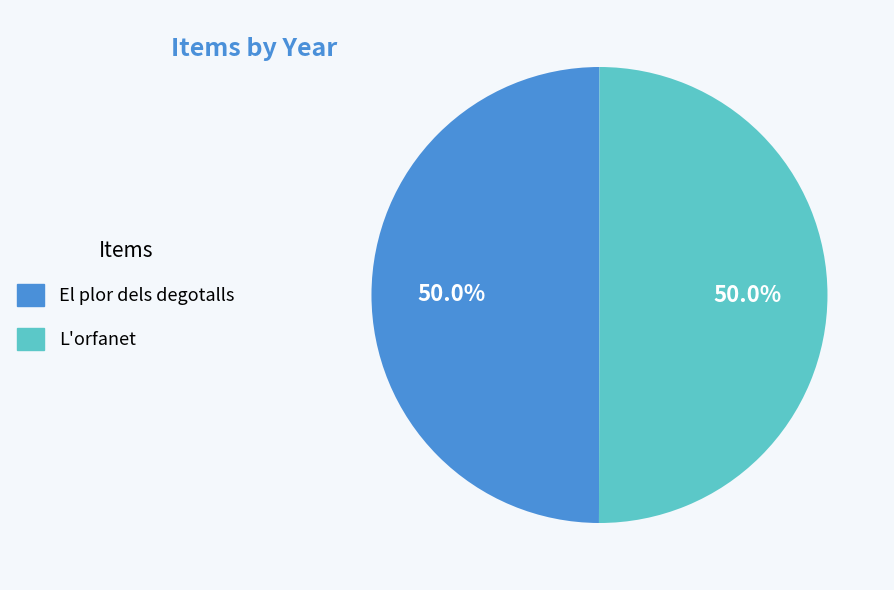

Approximately how many times larger is the value at L'orfanet compared to El plor dels degotalls?

1.0